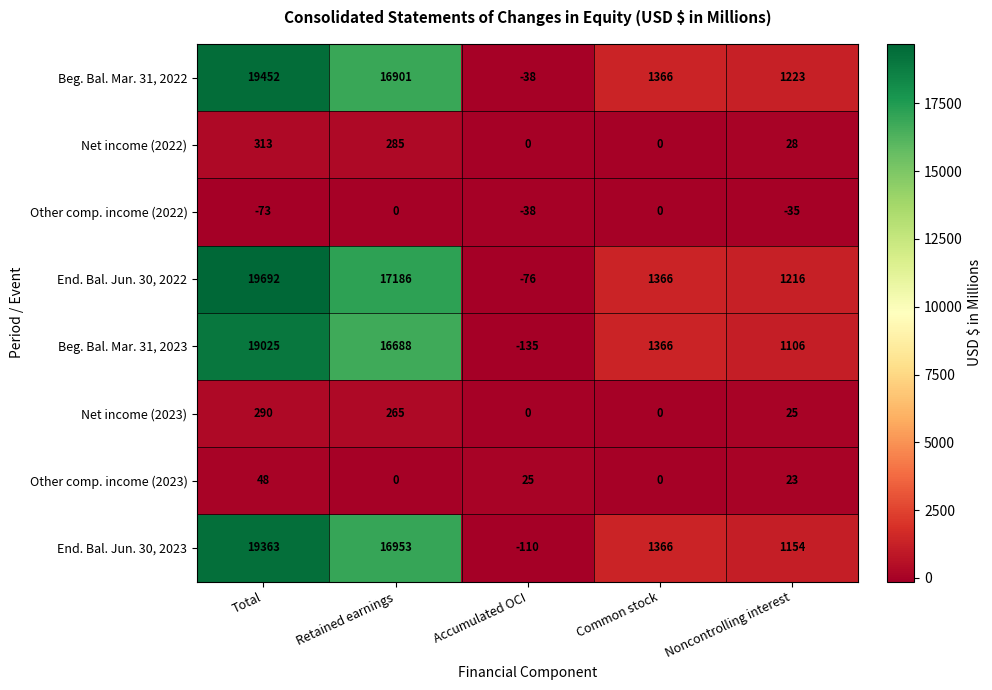

Which label corresponds to the smallest value in the chart?

Accumulated OCI